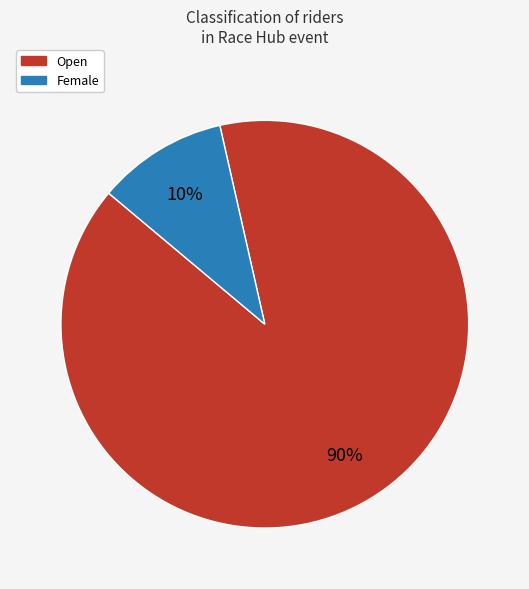

Does any single category account for the majority?

Yes